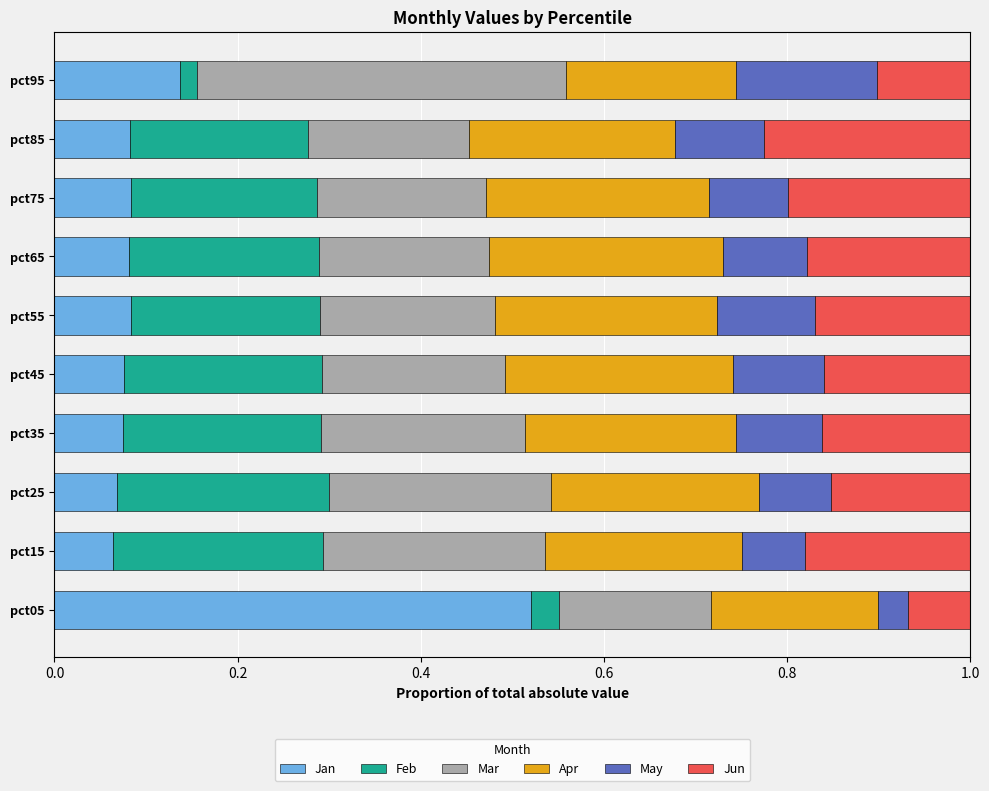

What is the total value across all series at pct25?

1.0